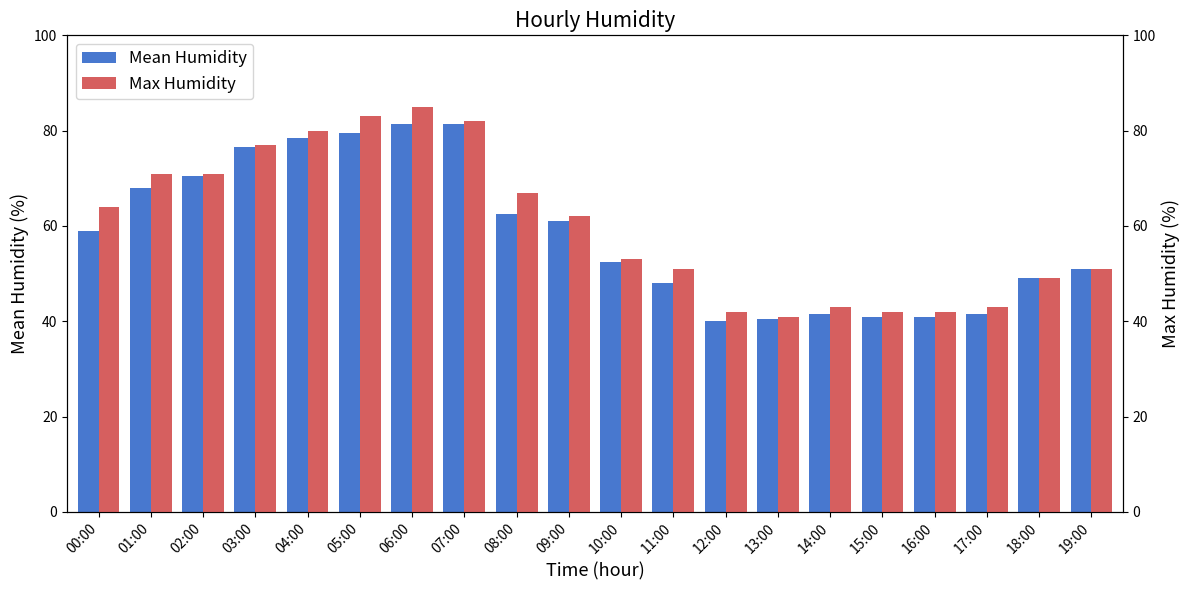

At which category is the sum across all series the highest?

06:00